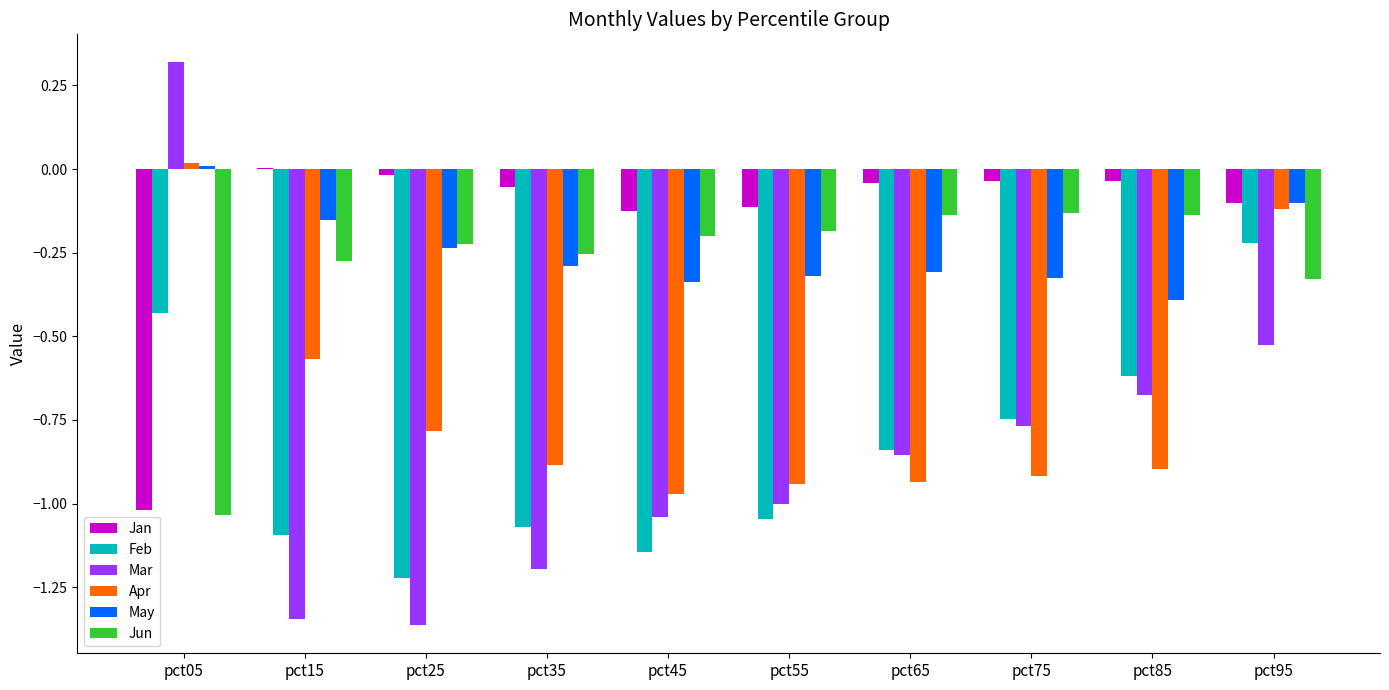

Which series has the largest total across all categories?

Jan